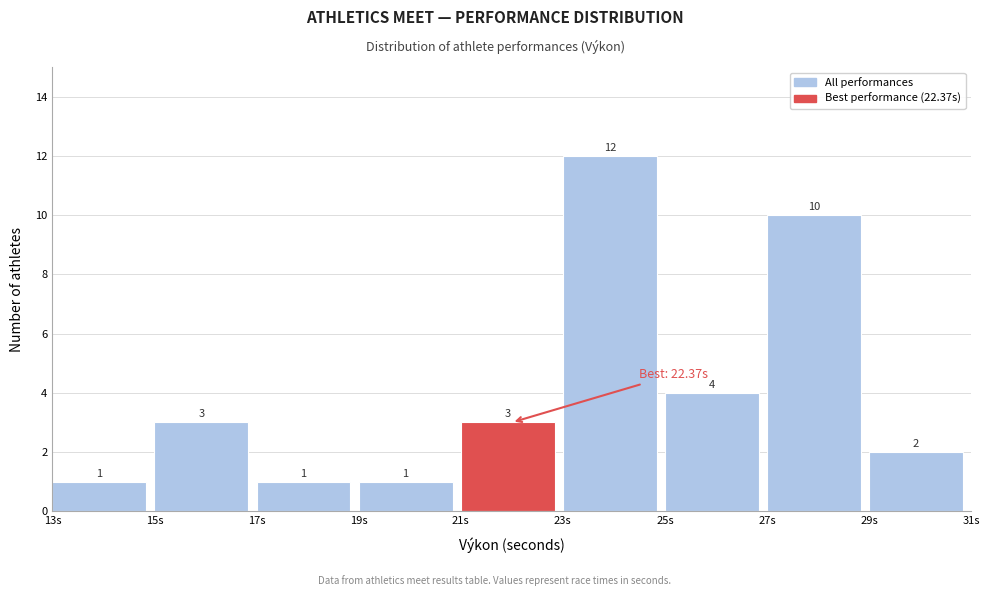

Reading left to right, transcribe this chart: for each bar, give the range it covers on the x-axis and its height.

13 to 15: 1
15 to 17: 3
17 to 19: 1
19 to 21: 1
21 to 23: 3
23 to 25: 12
25 to 27: 4
27 to 29: 10
29 to 31: 2